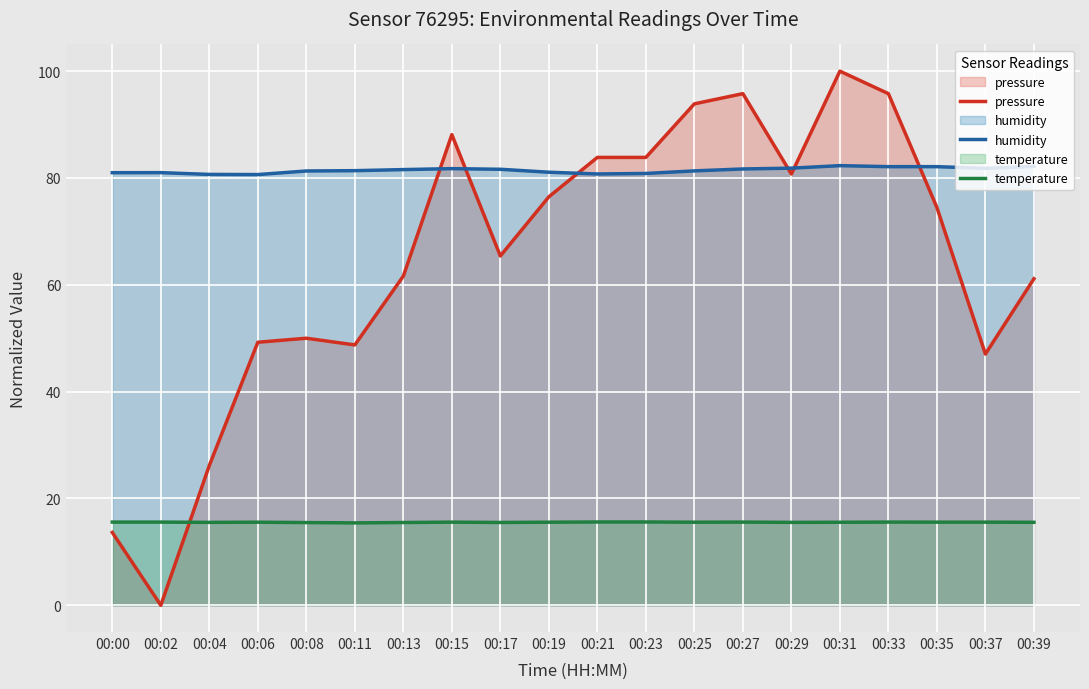

At which label is humidity closest to 81?

00:02